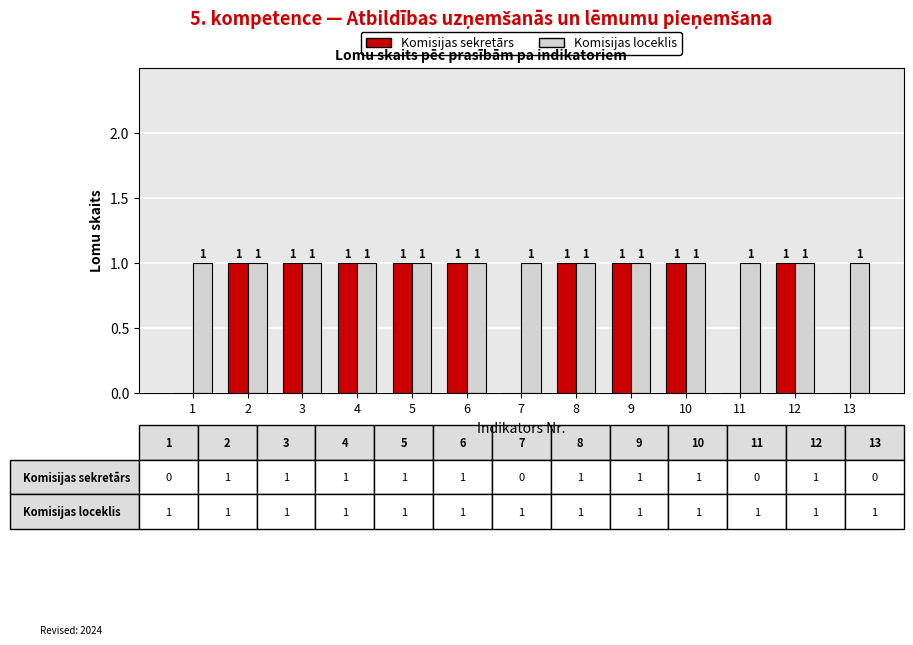

How many groups of bars are there?

13